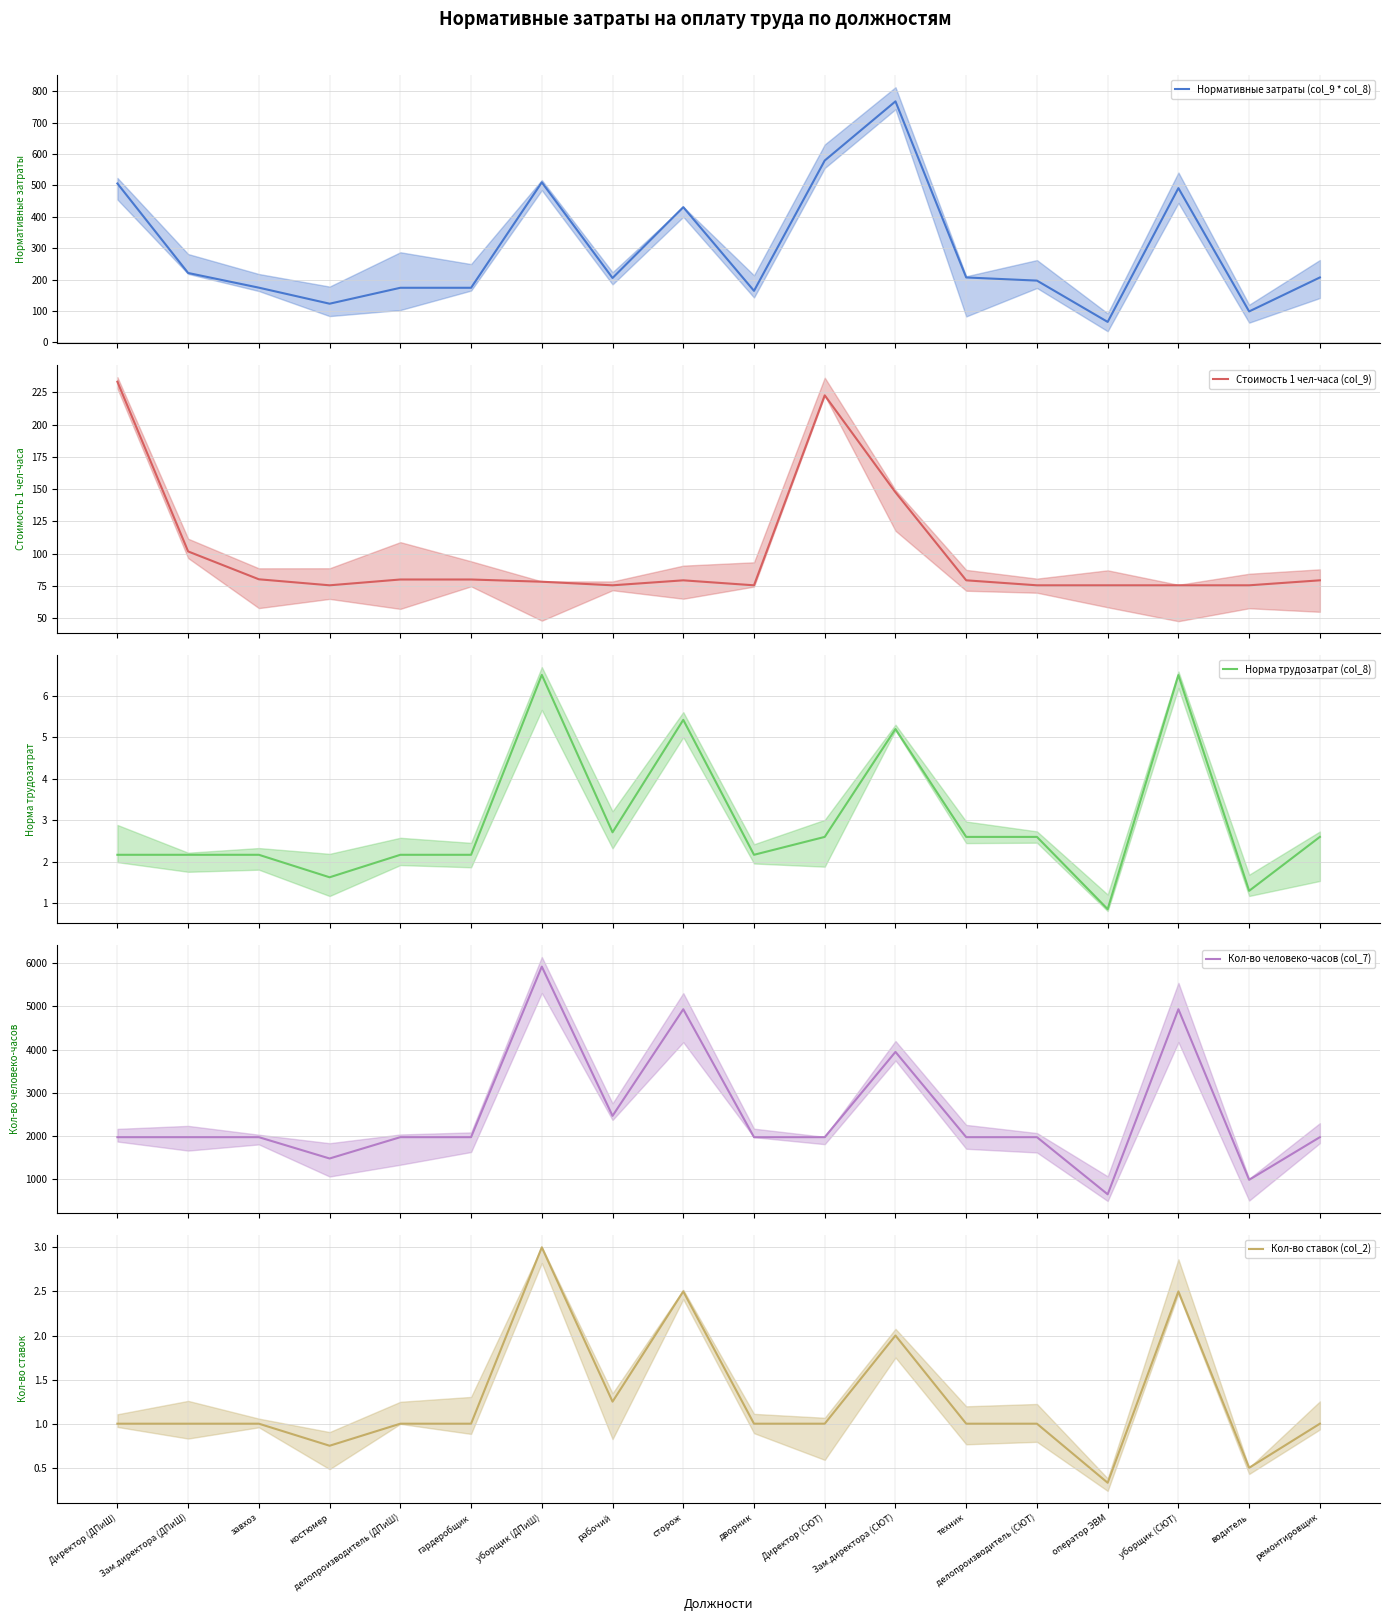

True or false: Кол-во ставок (col_2) and Нормативные затраты (col_9 * col_8) cross at least once.

False